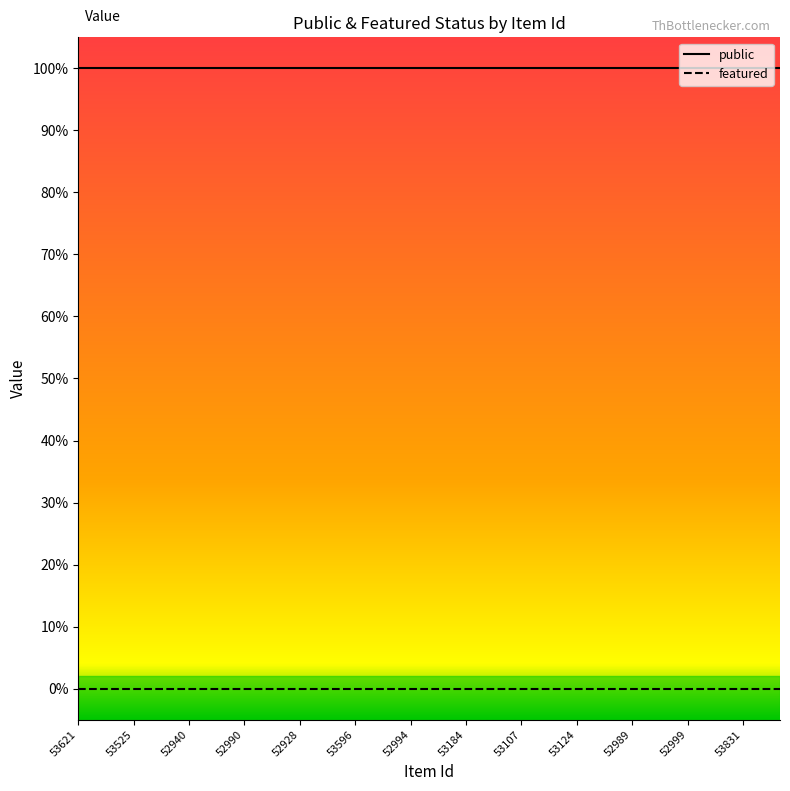

Rank the series by their maximum value, from highest to lowest.

public, featured